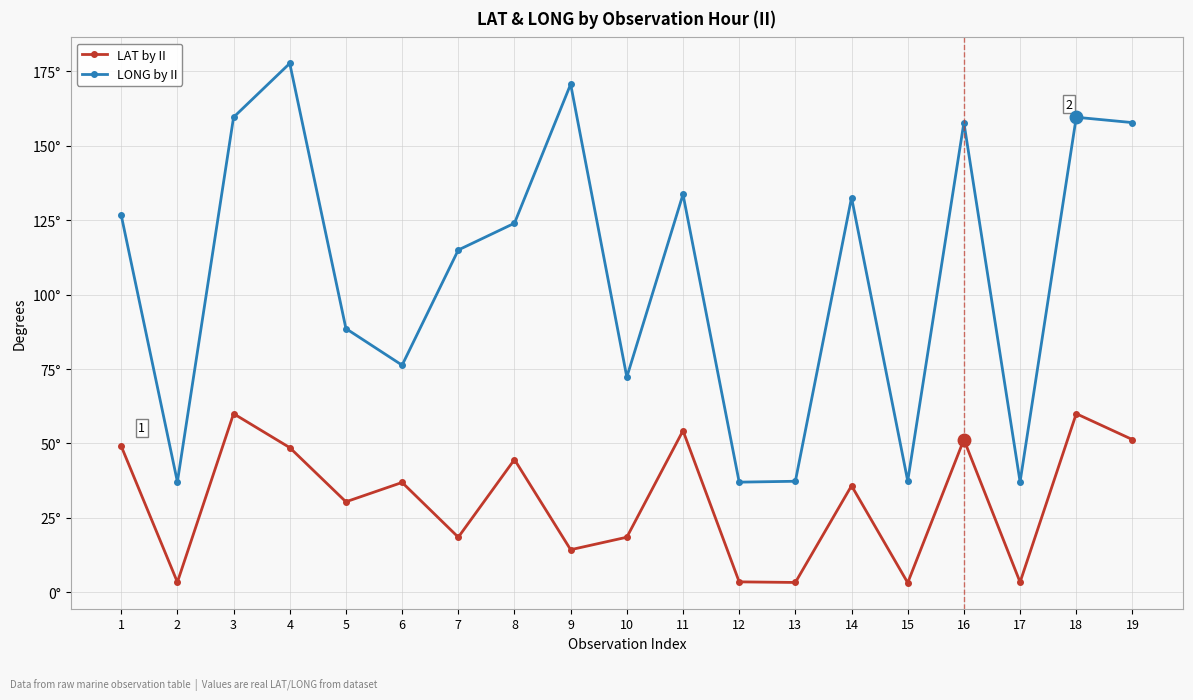

At how many categories does at least one series exceed 10?

19